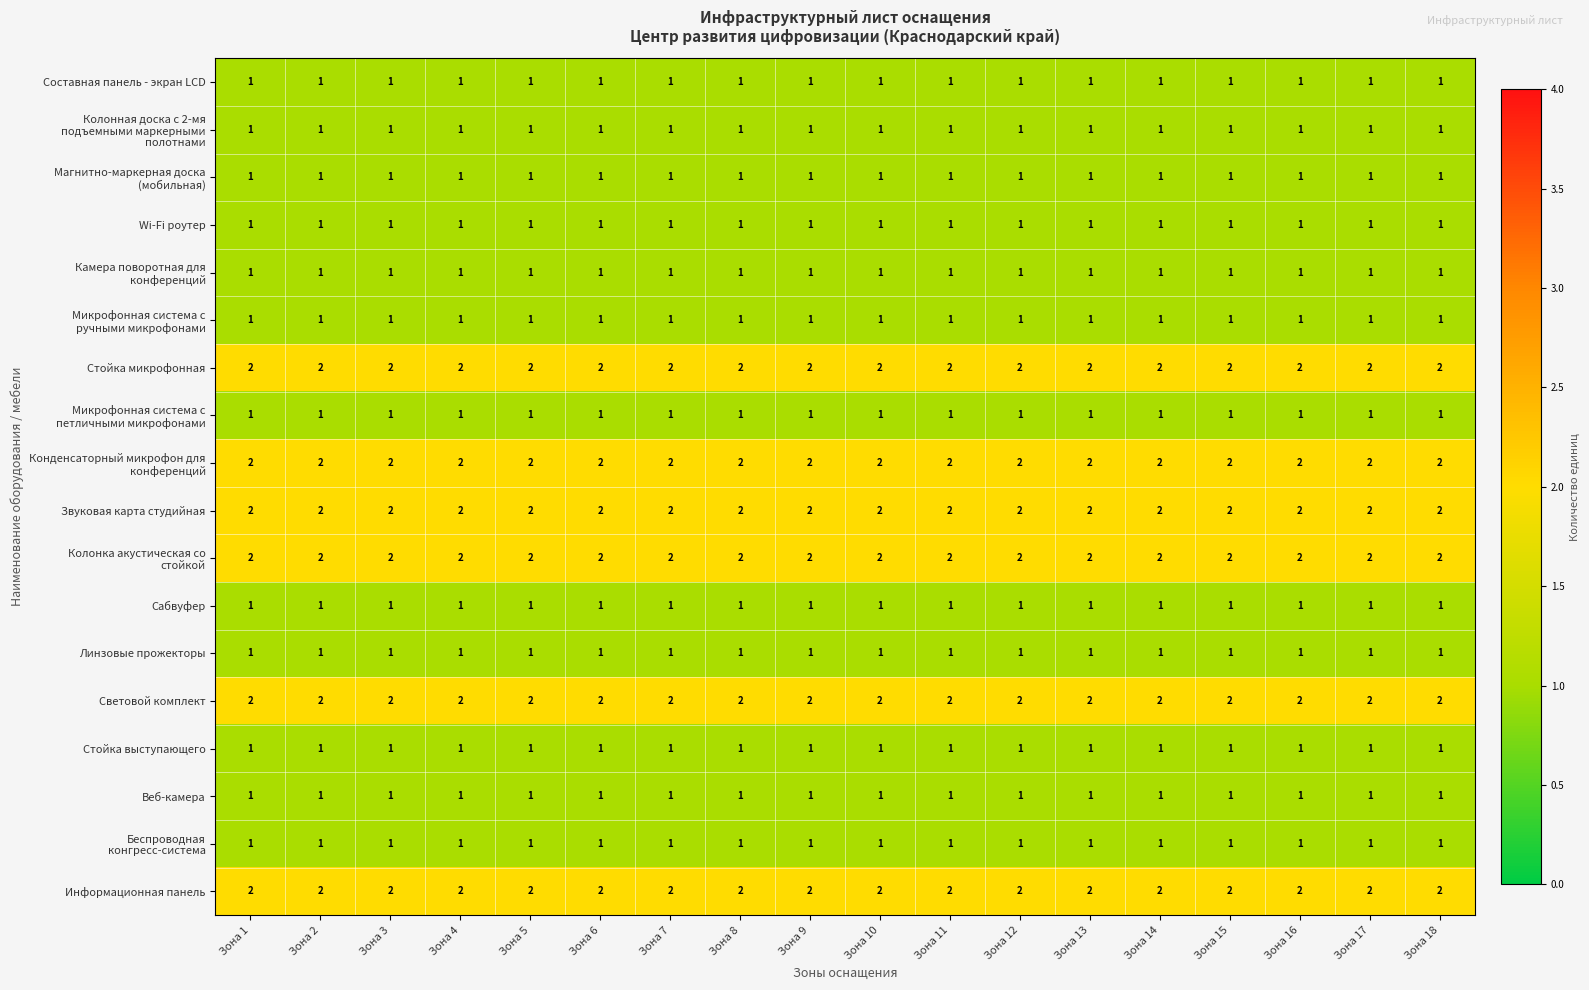

What is the sum of the Световой комплект values at Зона 10 and Зона 15?

4